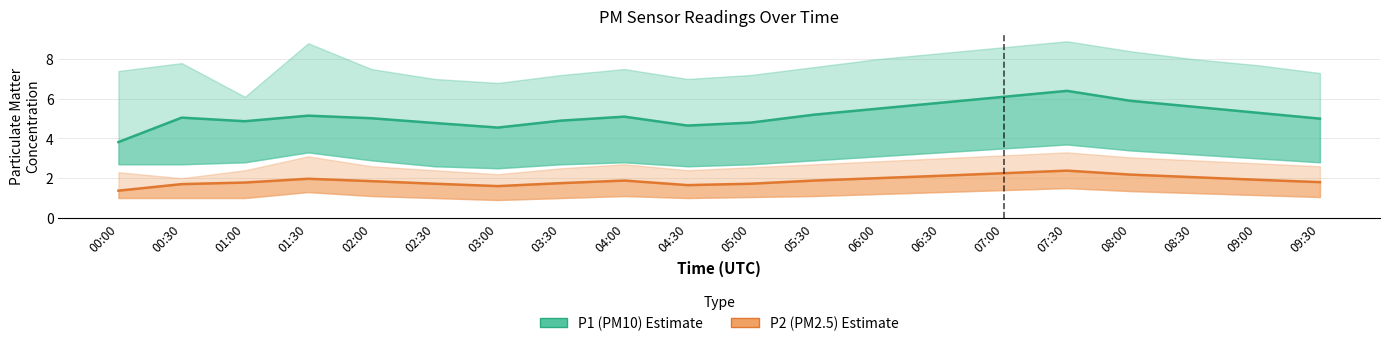

Reading right to left, transcribe all the data shown in this chart.

P1 (PM10): 09:30=5.0	09:00=5.3	08:30=5.6	08:00=5.9	07:30=6.4	07:00=6.1	06:30=5.8	06:00=5.5	05:30=5.2	05:00=4.8	04:30=4.7	04:00=5.1	03:30=4.9	03:00=4.5	02:30=4.8	02:00=5.0	01:30=5.2	01:00=4.9	00:30=5.0	00:00=3.8
P2 (PM2.5): 09:30=1.8	09:00=1.9	08:30=2.0	08:00=2.2	07:30=2.4	07:00=2.2	06:30=2.1	06:00=2.0	05:30=1.9	05:00=1.7	04:30=1.6	04:00=1.9	03:30=1.8	03:00=1.6	02:30=1.7	02:00=1.9	01:30=2.0	01:00=1.8	00:30=1.7	00:00=1.4